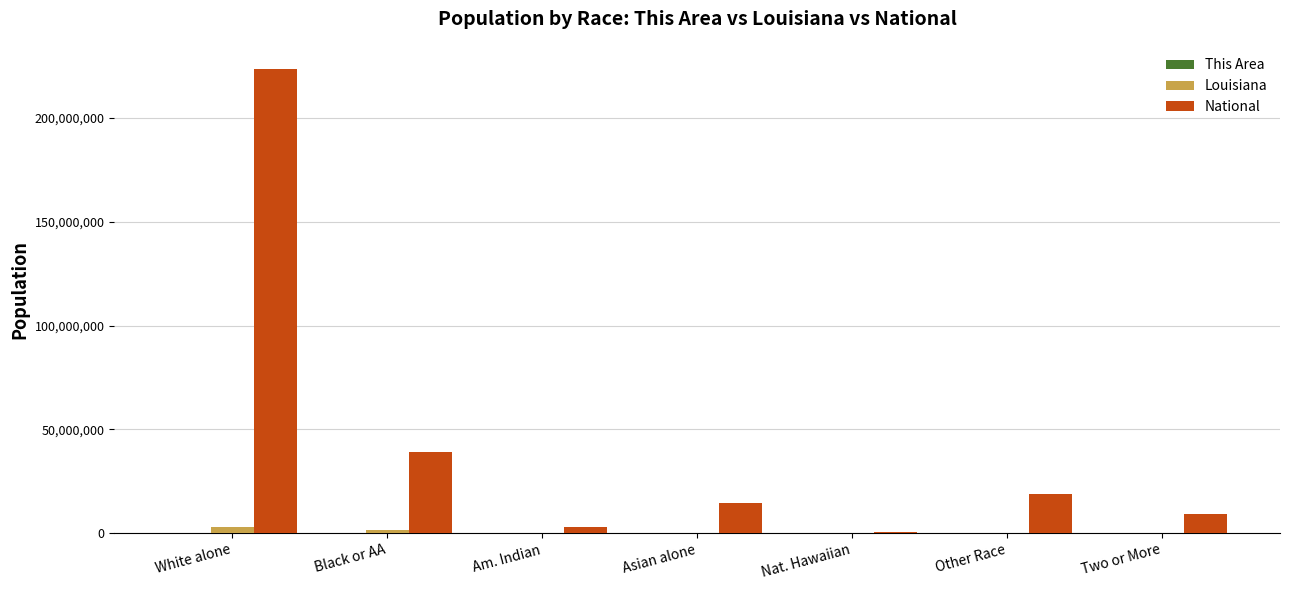

Which series changed the most between White alone and Black or AA?

National